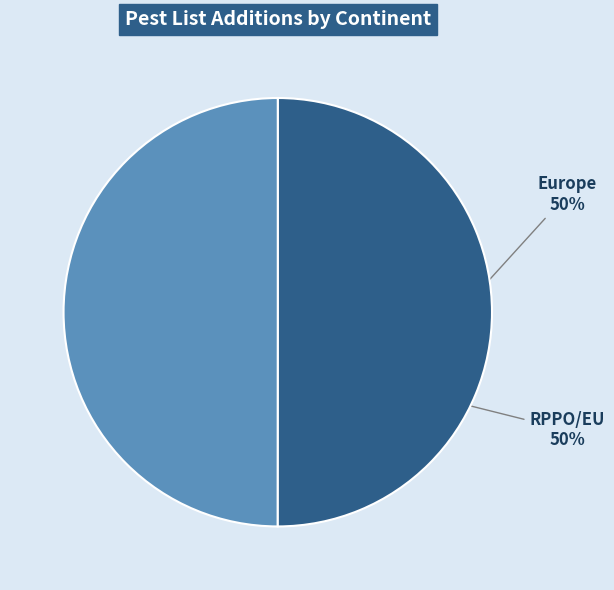

To the nearest percent, what is the average slice percentage?

50%